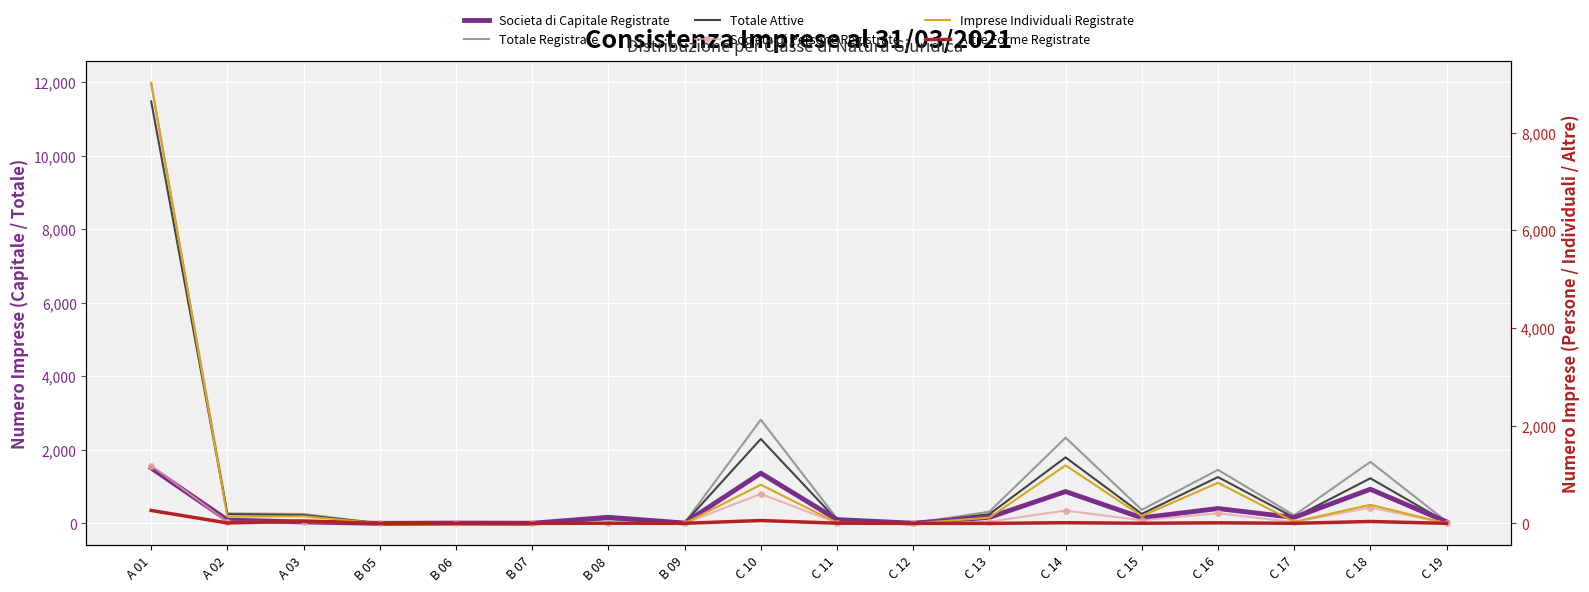

List the labels in order of Totale Attive value, smallest first.

B 05, B 07, C 12, B 06, B 09, C 19, C 11, B 08, C 17, A 03, C 13, A 02, C 15, C 18, C 16, C 14, C 10, A 01